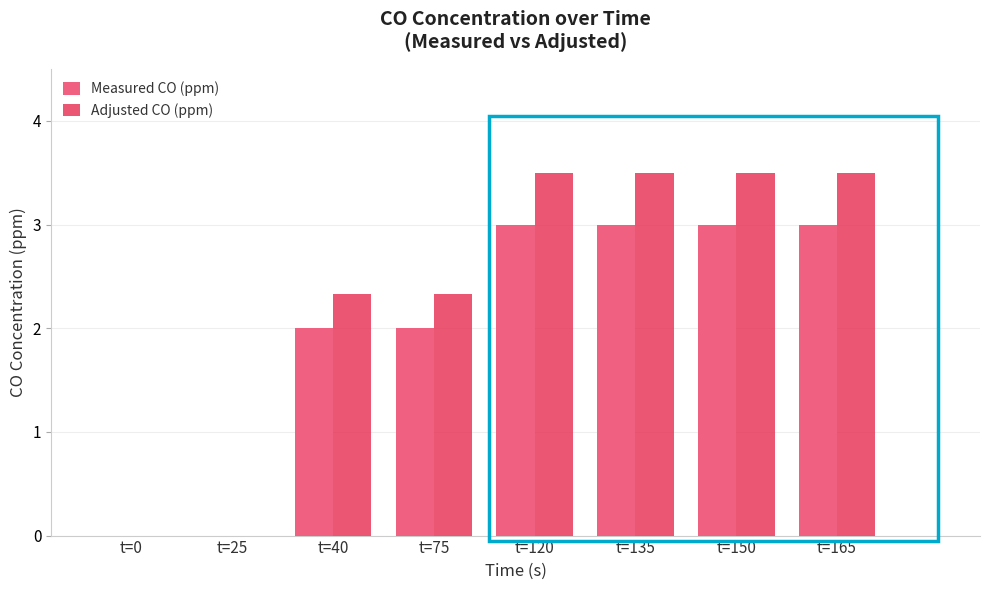

Are the bars grouped side by side (vs. stacked)?

Yes